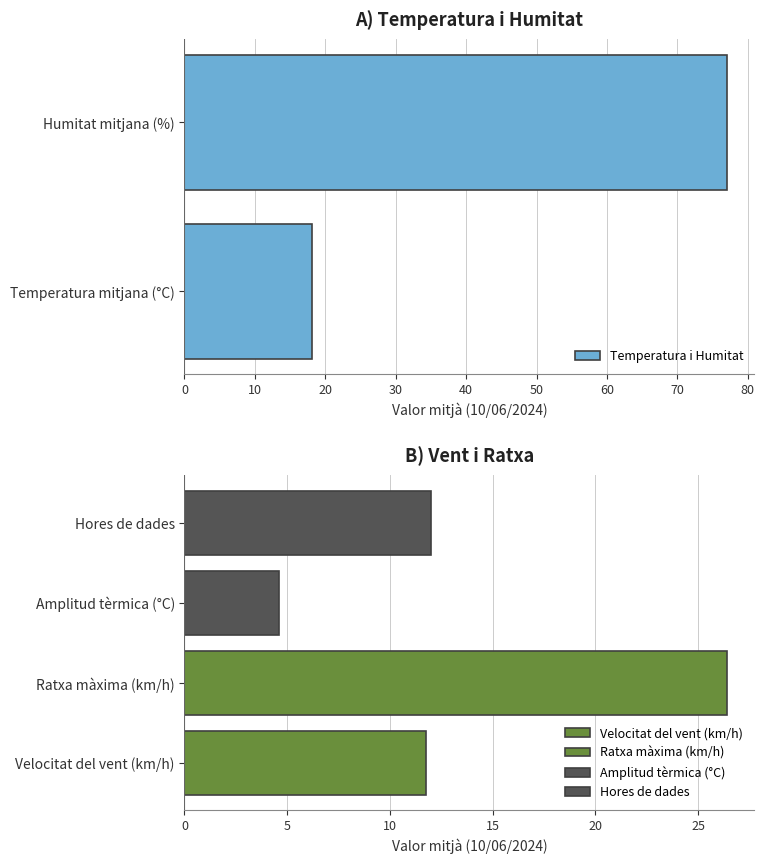

The value of Temperatura i Humitat at Temperatura mitjana (°C) is 10.4. True or false?

False